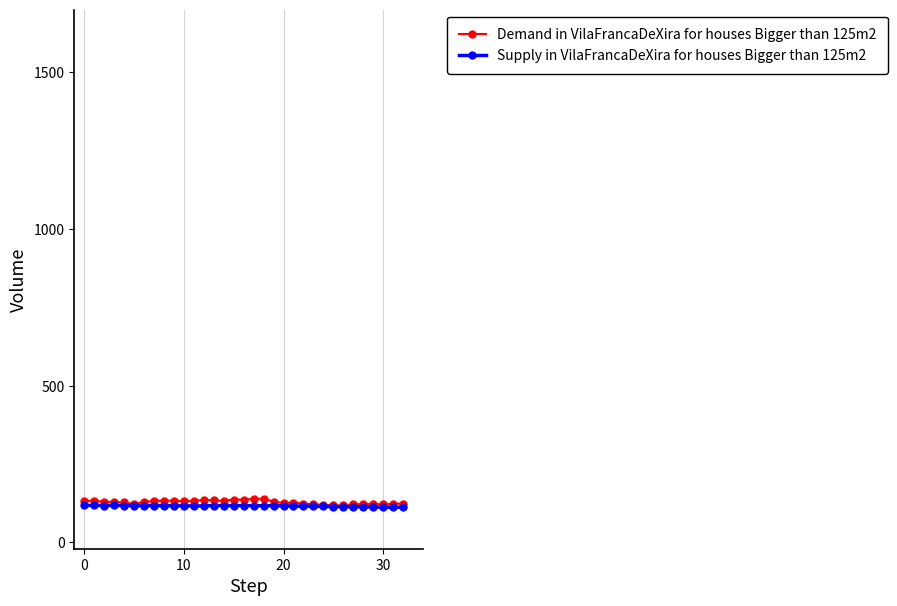

Which series has the largest range (max minus min)?

Demand in VilaFrancaDeXira for houses Bigger than 125m2